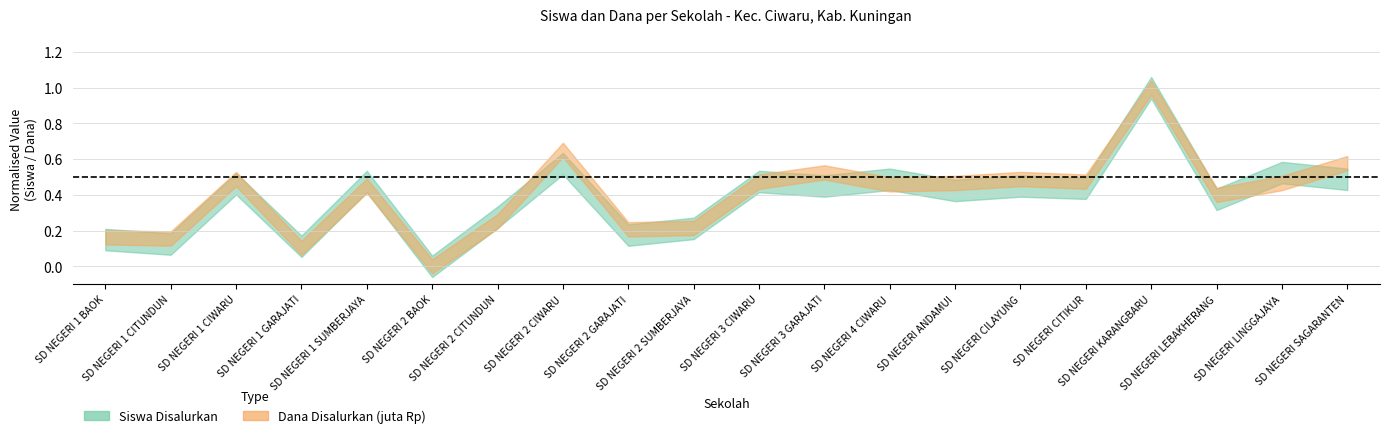

What is the label of the 2nd point from the left?

SD NEGERI 1 CITUNDUN